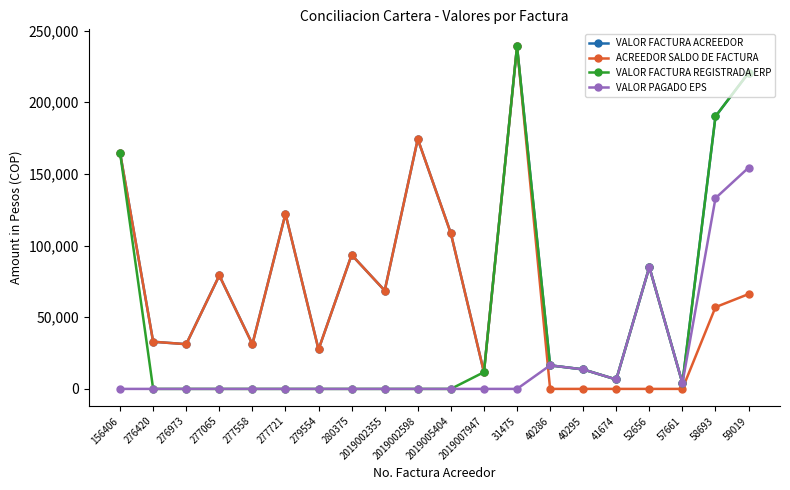

What are all the series names shown in the legend?

VALOR FACTURA ACREEDOR, ACREEDOR SALDO DE FACTURA, VALOR FACTURA REGISTRADA ERP, VALOR PAGADO EPS